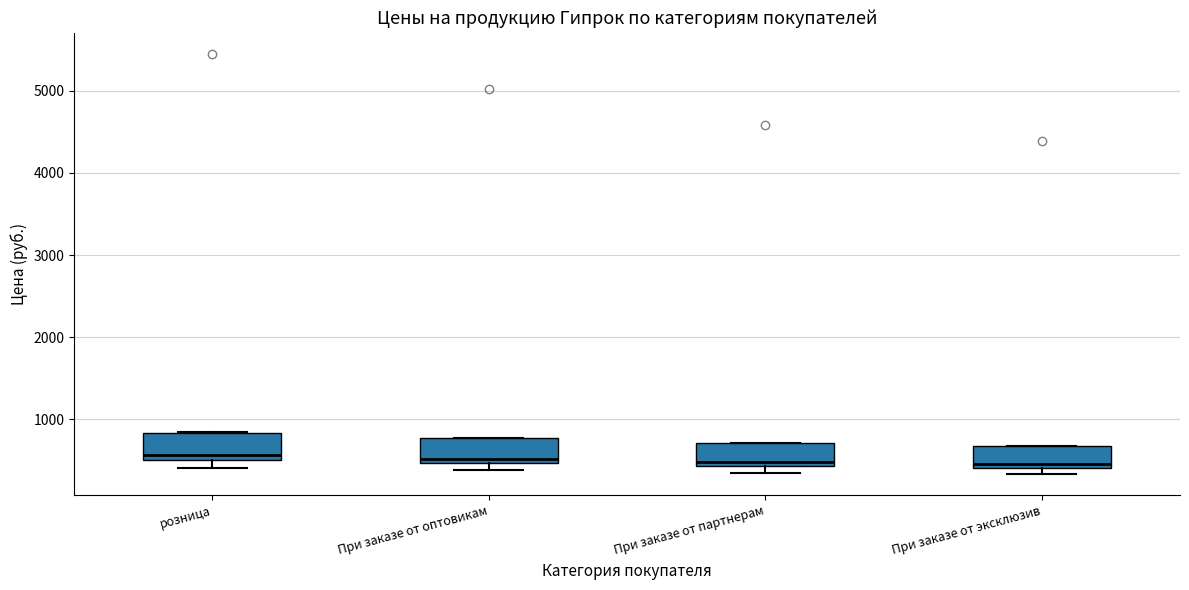

Reading left to right, read every box against the y-axis: the position of its median line, the range the box covers, and the ends of its whiskers. The values are not printed on the chart, so give them approximately, as read against the axis.

розница: median 600, box 500 to 800, whiskers 400 to 800
При заказе от оптовикам: median 500 (just above the box's lower edge), box 500 to 800, whiskers 400 to 800
При заказе от партнерам: median 500, box 400 to 700, whiskers 300 to 700
При заказе от эксклюзив: median 500, box 400 to 700, whiskers 300 to 700